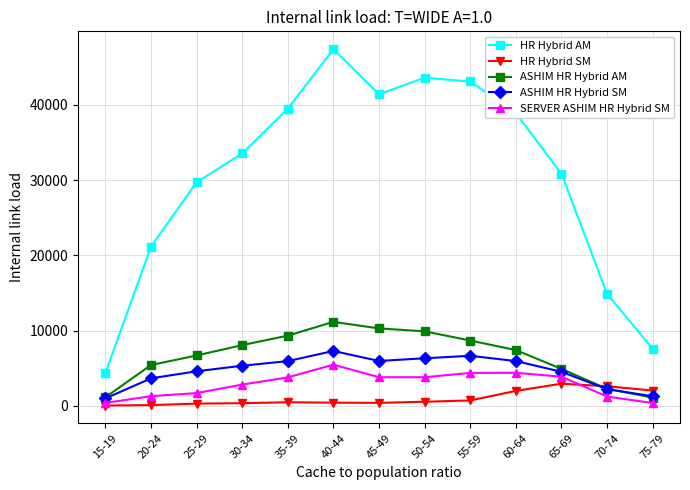

True or false: ASHIM HR Hybrid AM has more than 0 interior local peaks.

True